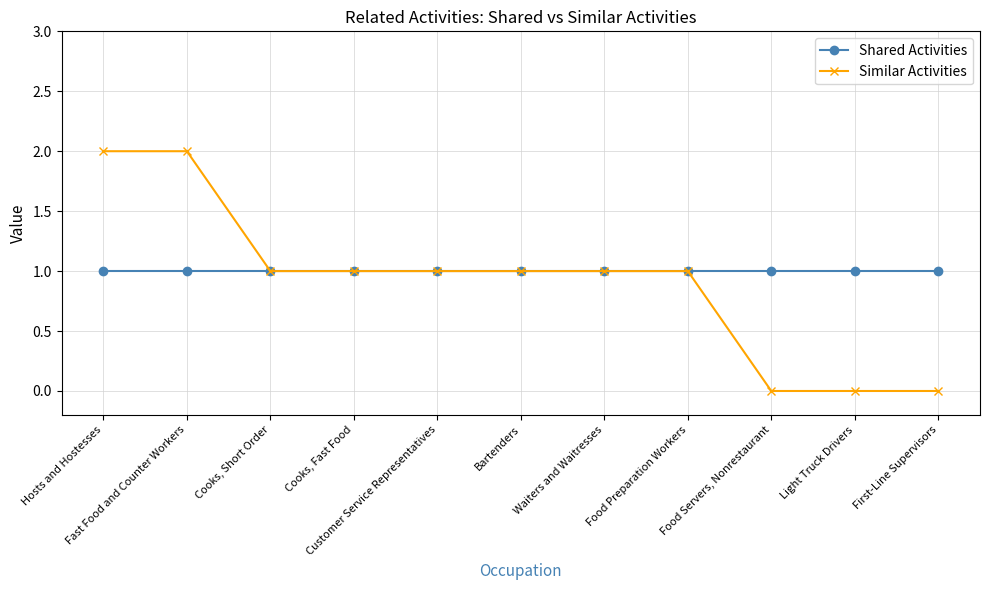

What is the value of the Shared Activities point at the 11th from the left?

1